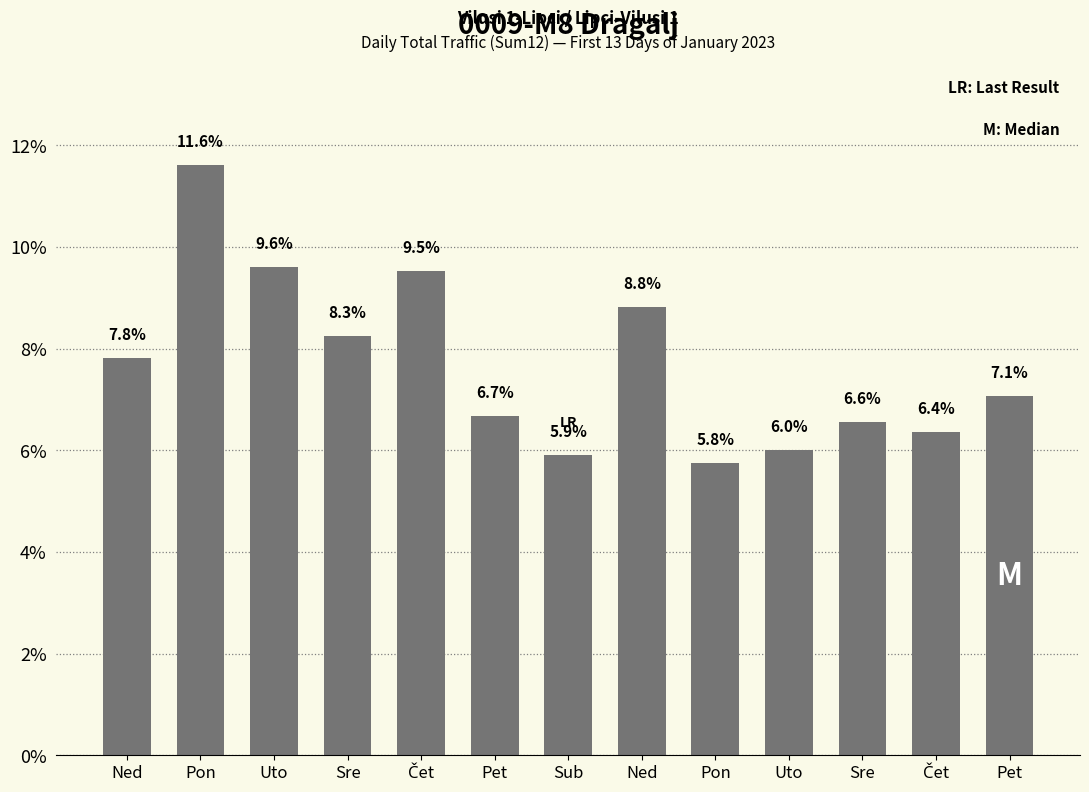

What is the ratio of the value at Čet to the value at Ned?

0.7